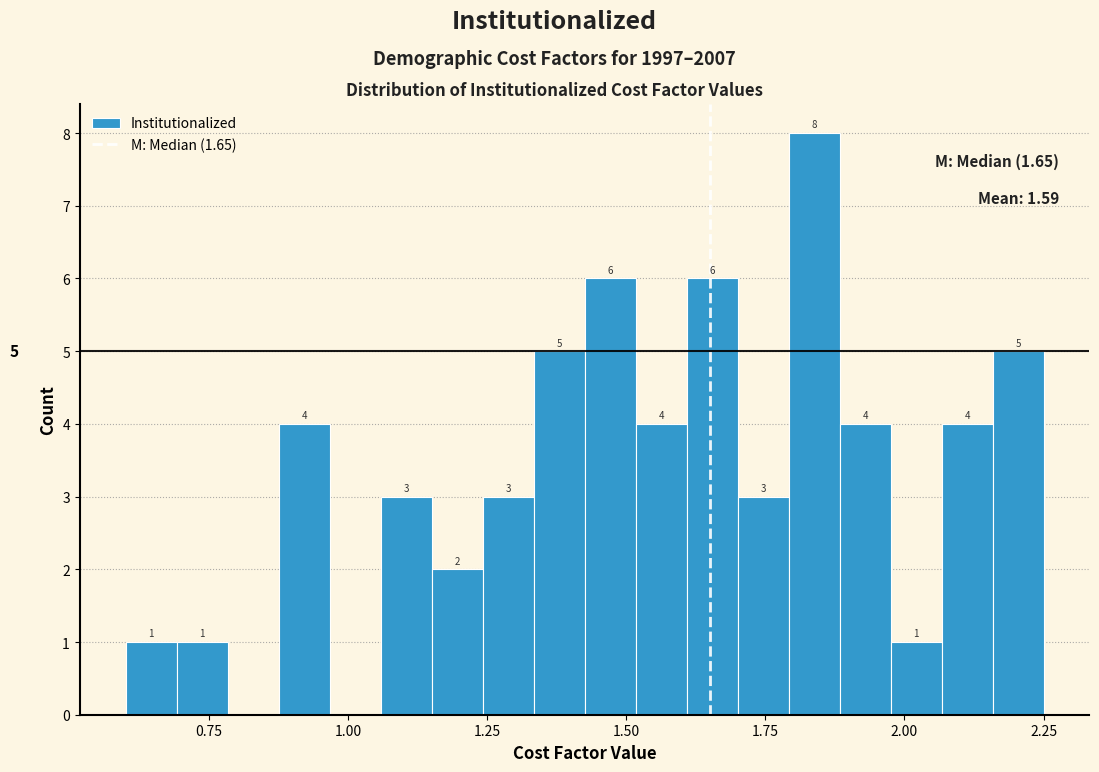

Read against the x-axis, roughly where is the centre of the tallest bar?

1.85